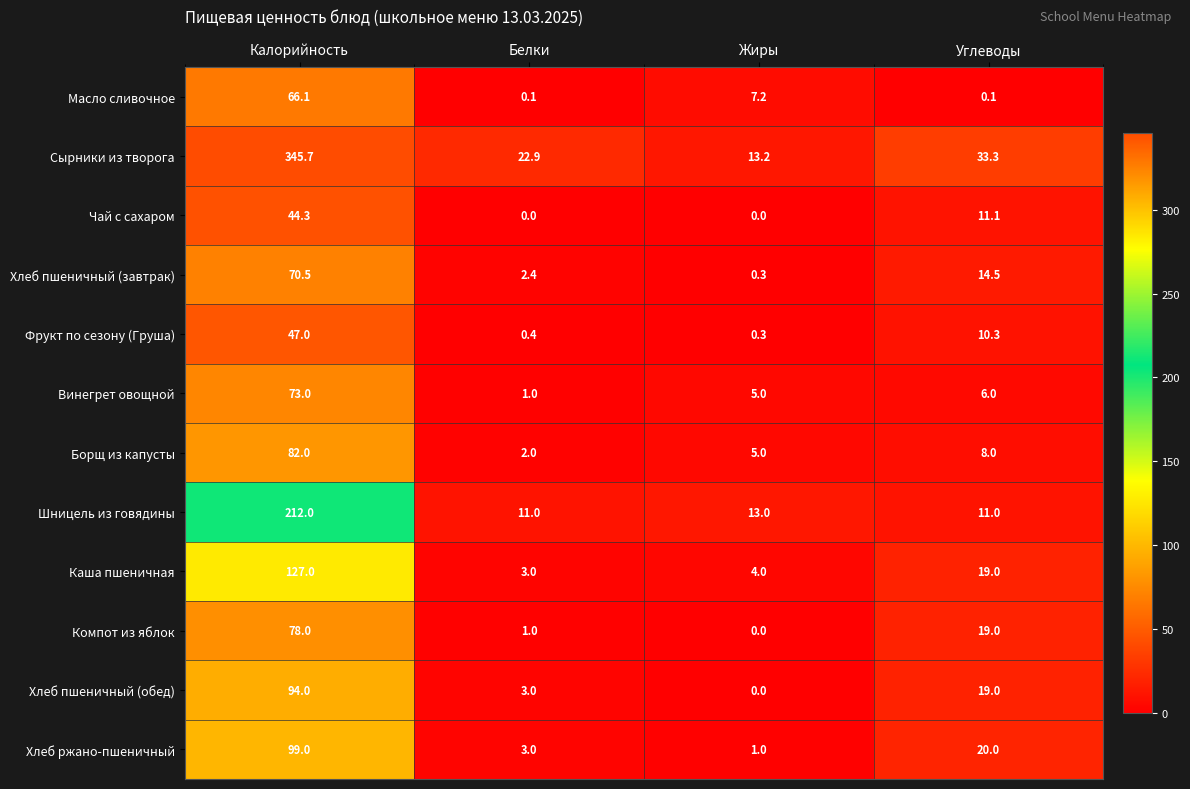

How many data points in Масло сливочное are less than 7?

2